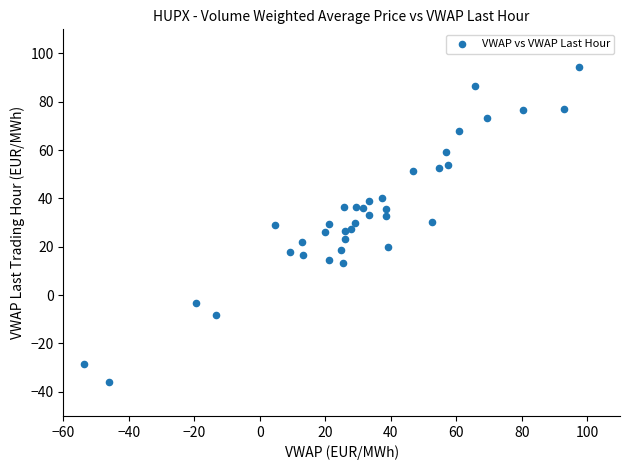

What is the range of X values (max minus min)?

151.4